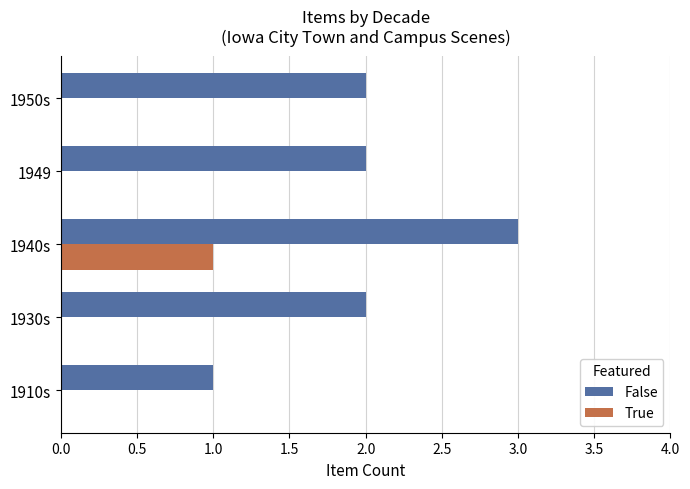

Between 1910s and 1950s, which series saw the biggest shift?

False